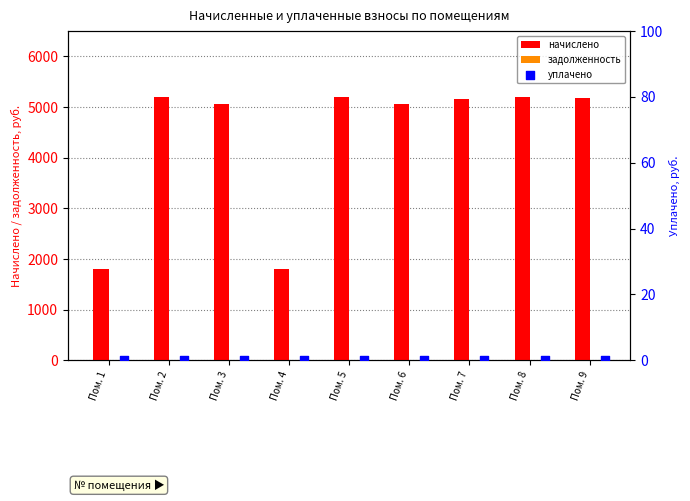

What is the highest value of the начислено series?

5202.1